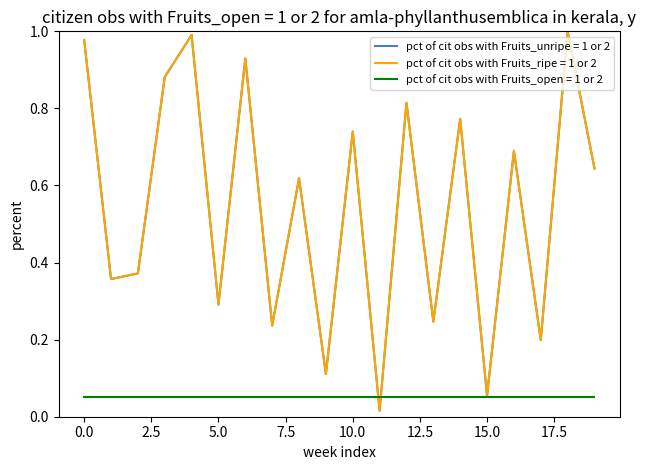

Does the chart have visible grid lines?

No